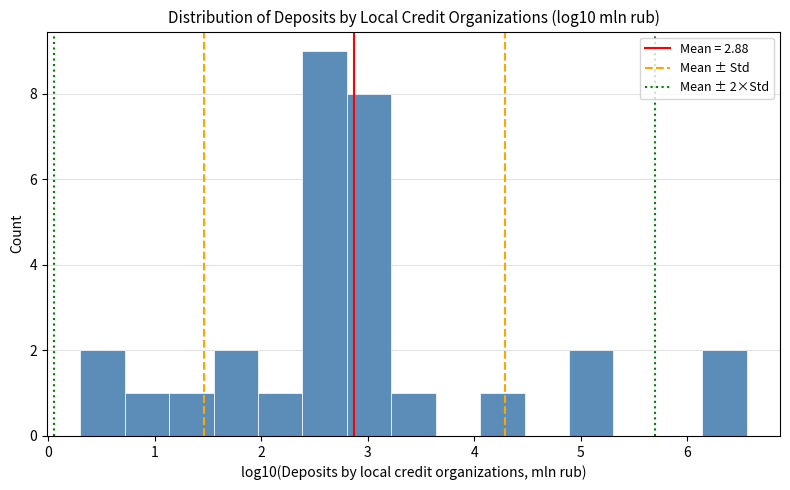

Which range on the x-axis has the tallest bar?

2.4 to 2.8